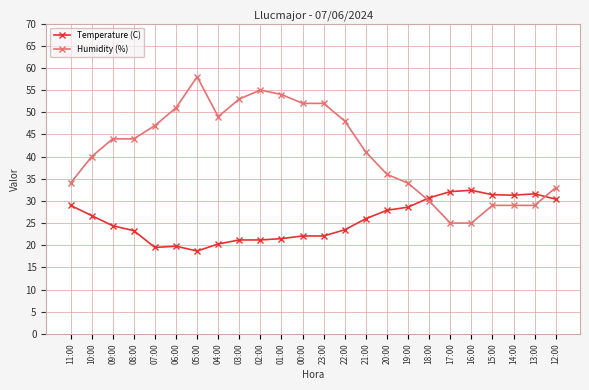

List the series in order of their peak value, highest first.

Humidity (%), Temperature (C)